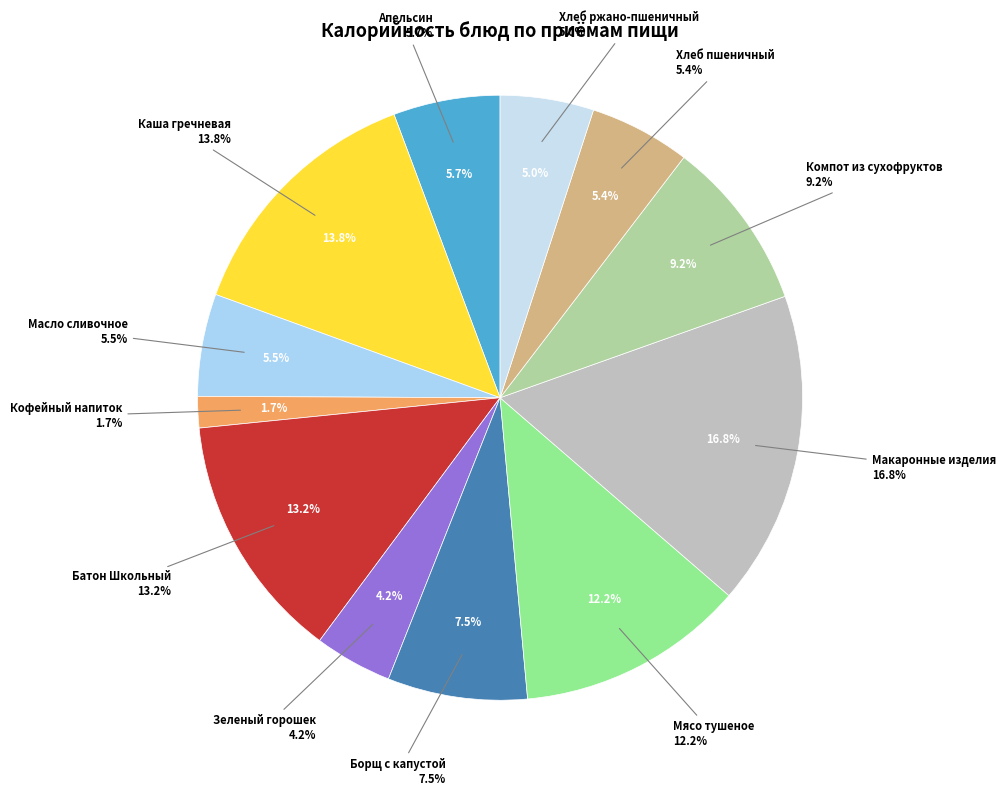

How many segments does this pie chart have?

12